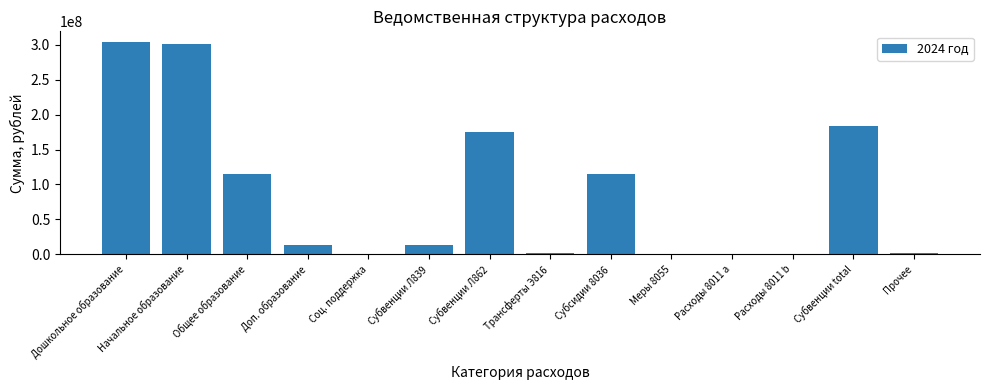

The value at Субсидии 8036 is 115000000. True or false?

True